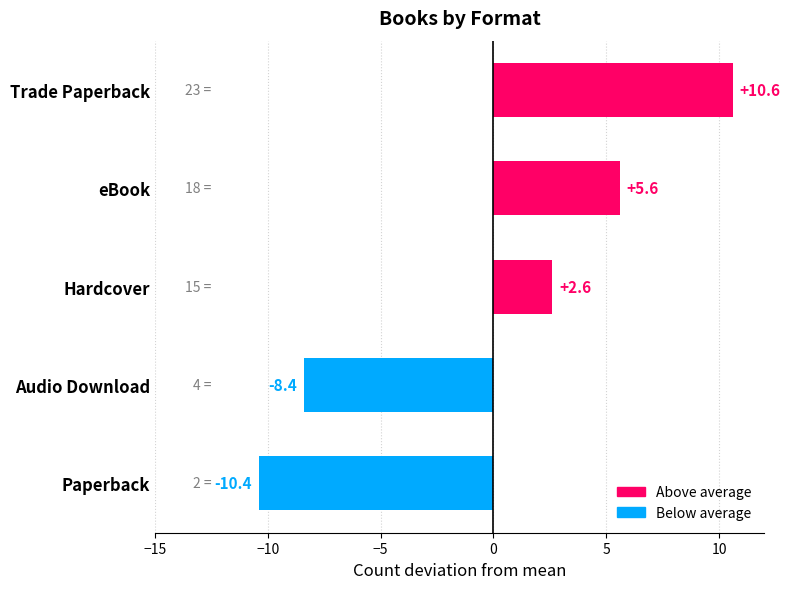

Rank the categories by value from lowest to highest.

Paperback, Audio Download, Hardcover, eBook, Trade Paperback